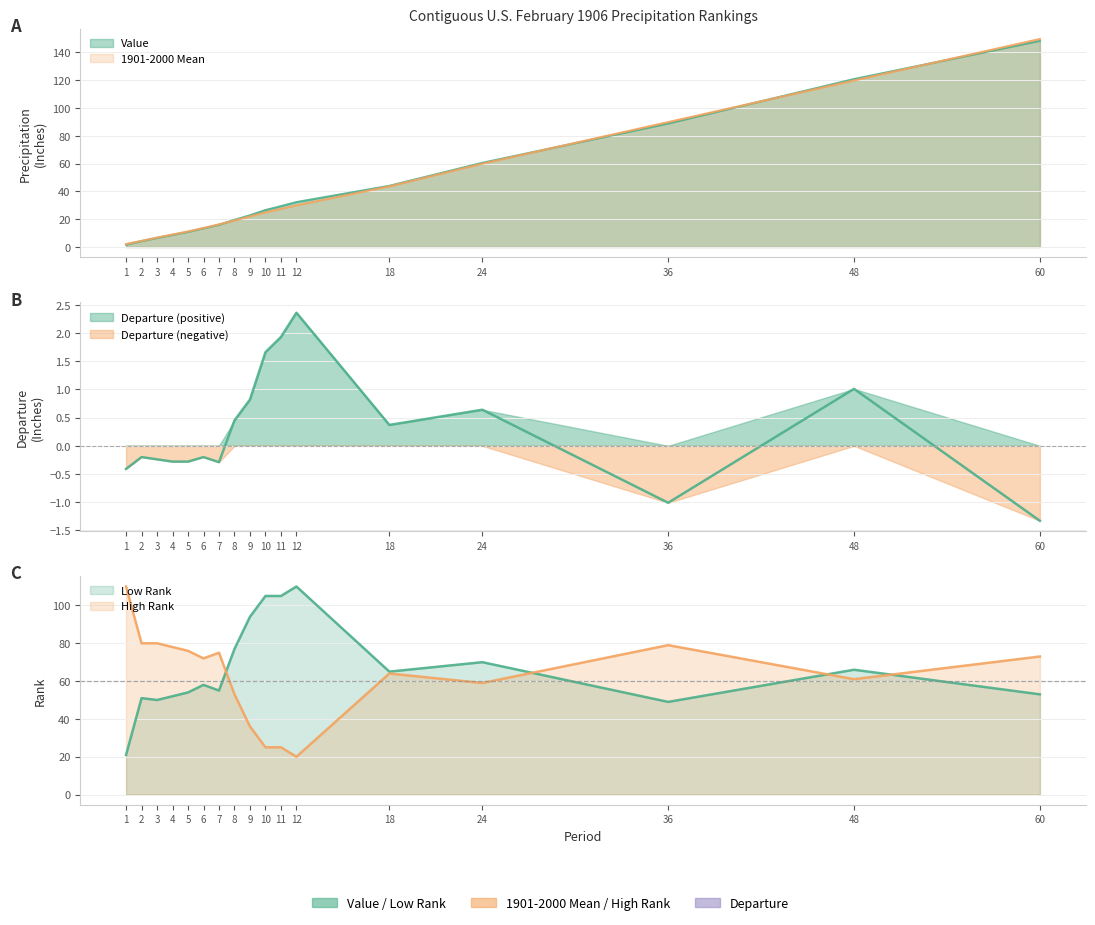

What are all the series names shown in the legend?

Value, 1901-2000 Mean, Departure, Low Rank, High Rank